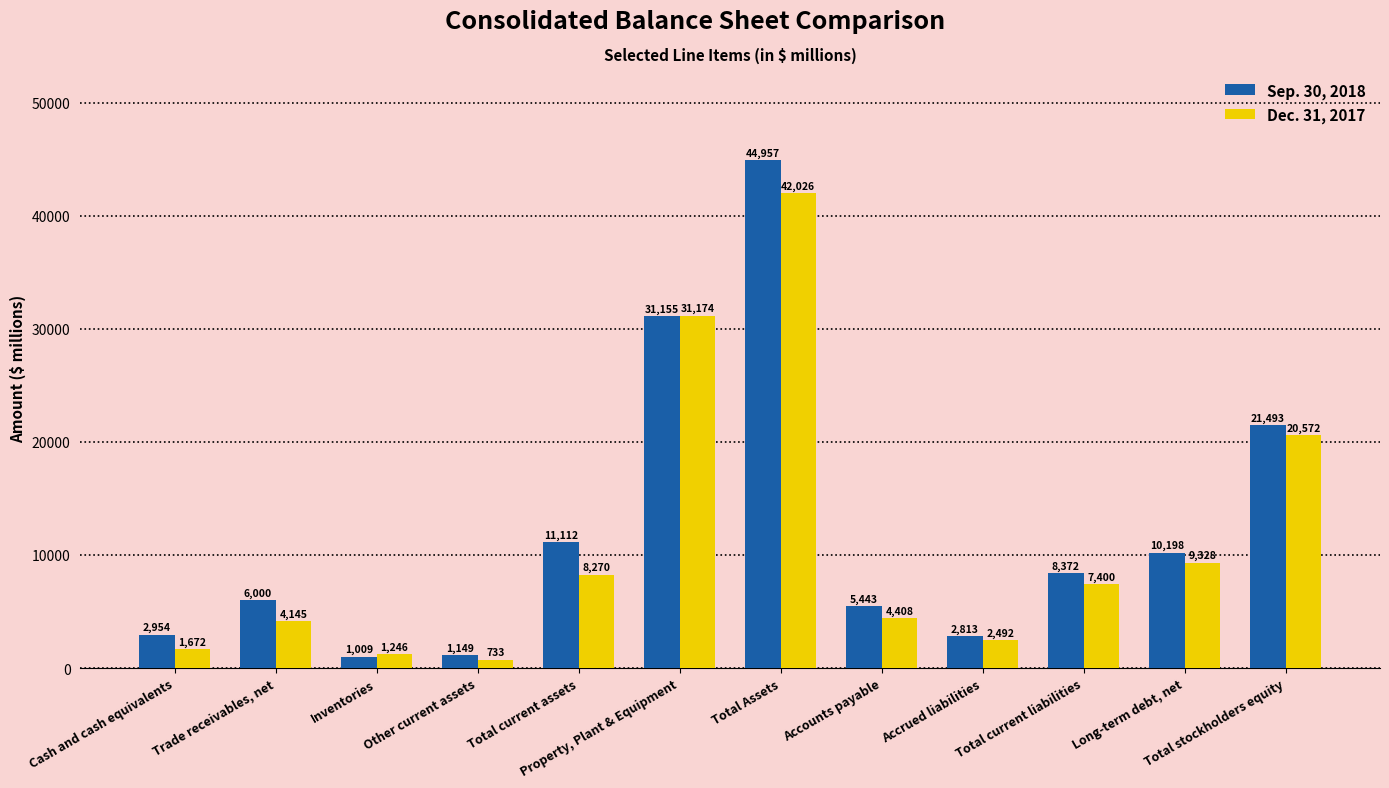

List the series in order of their peak value, lowest first.

Dec. 31, 2017, Sep. 30, 2018